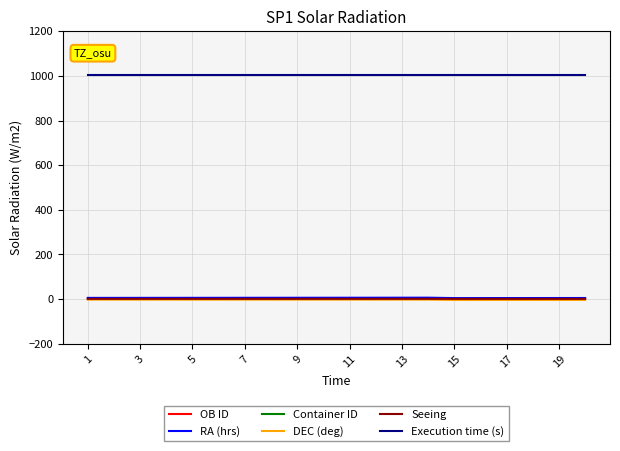

Does the chart display data point markers on the line(s)?

No